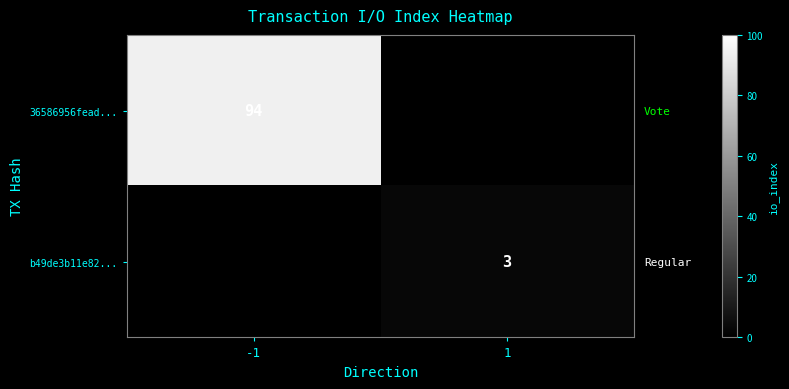

At which category does the chart reach its peak across all series?

-1